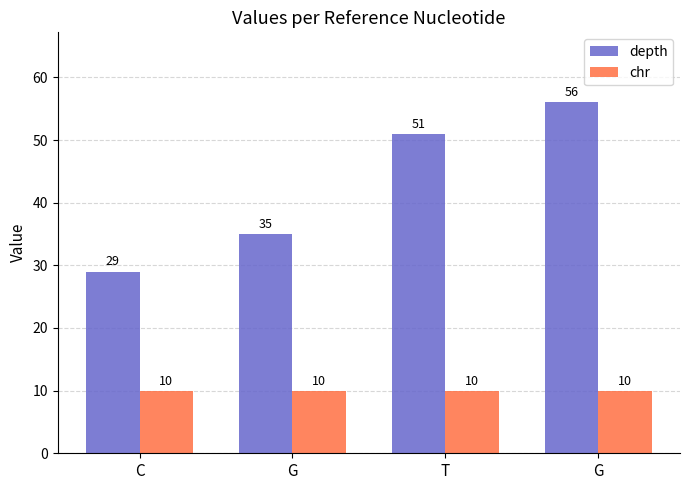

How many bars are there in total?

8